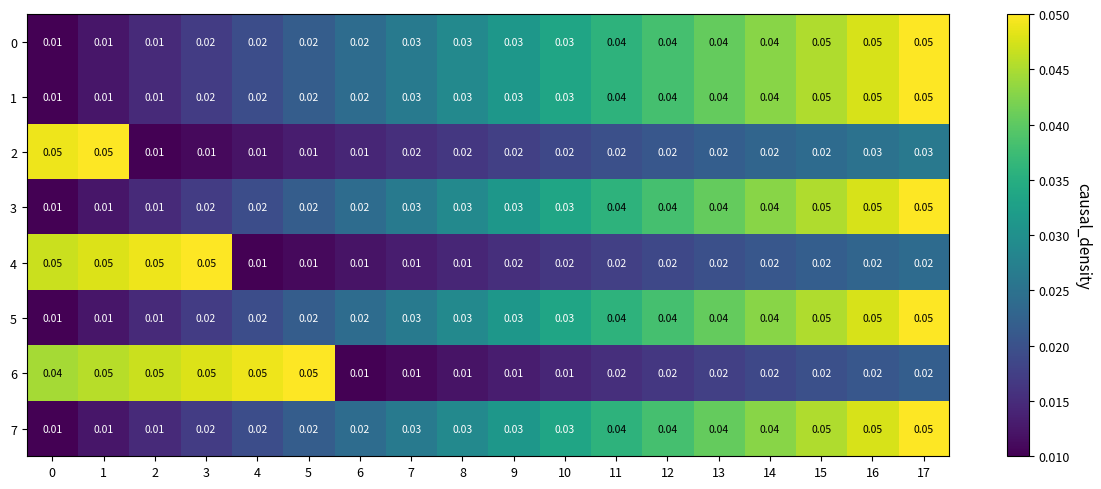

Is the value of 1 at 8 greater than the value of 4 at 8?

Yes